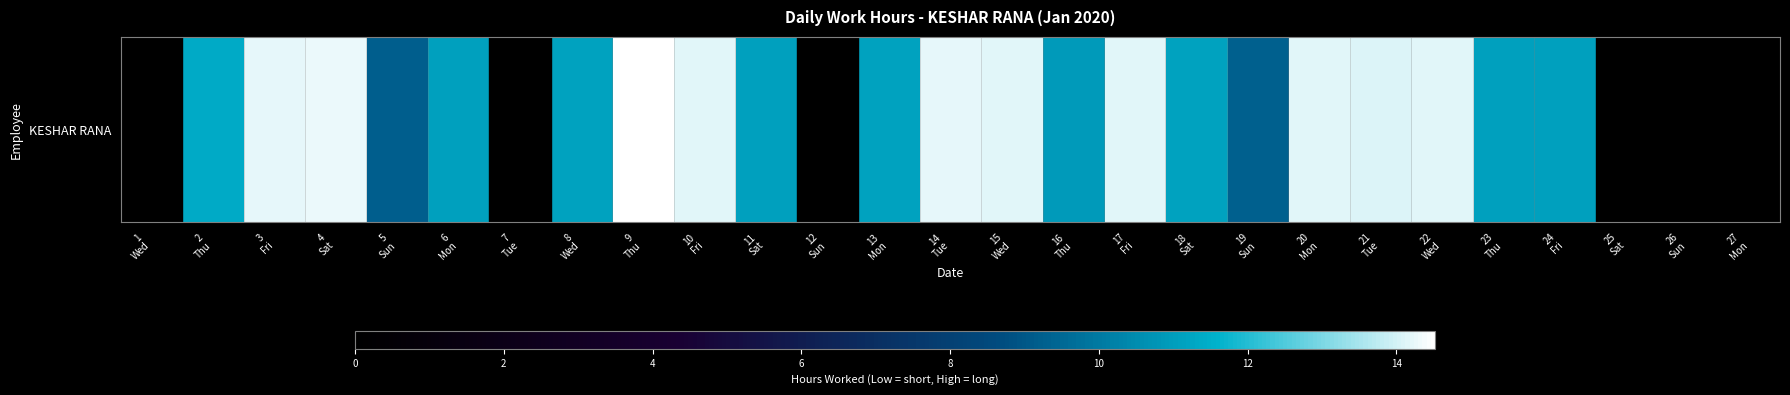

At which category does the chart reach its peak across all series?

9
Thu